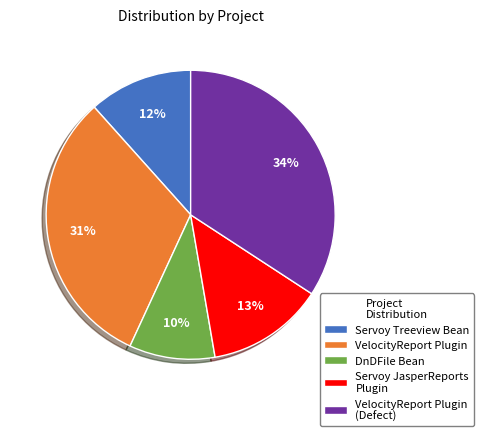

The Servoy Treeview Bean slice represents 12% of the pie. True or false?

True